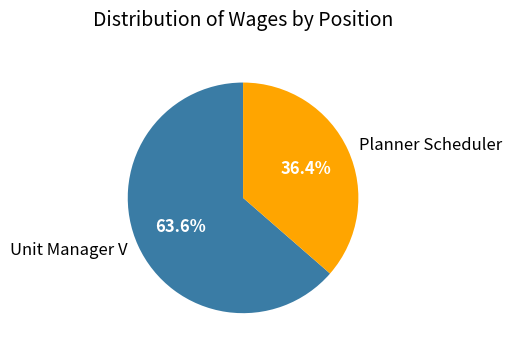

What is the ratio of the value at Planner Scheduler to the value at Unit Manager V?

0.6